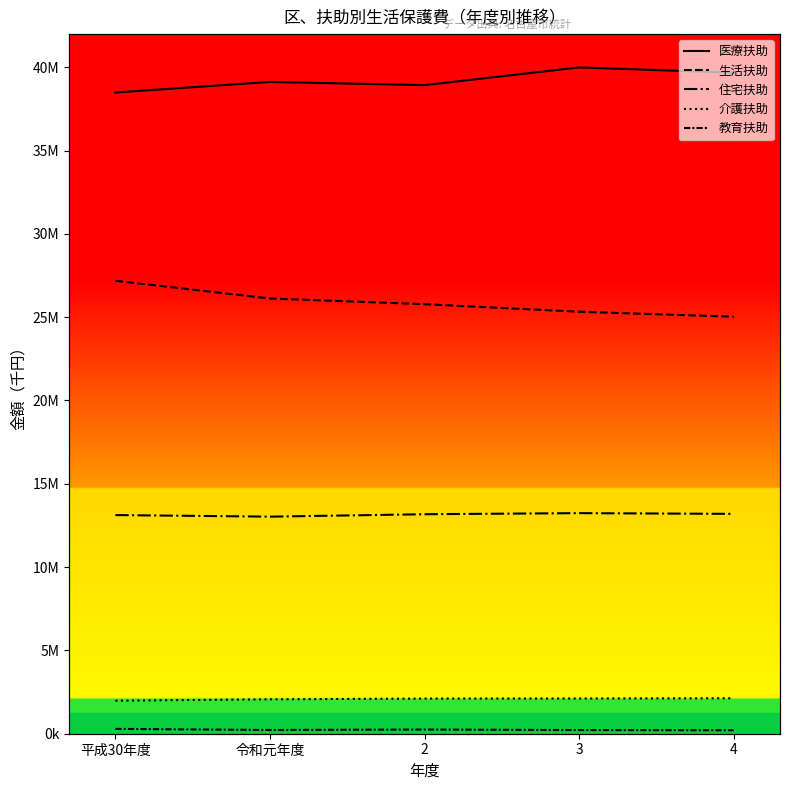

At how many categories does at least one series exceed 18487675?

5